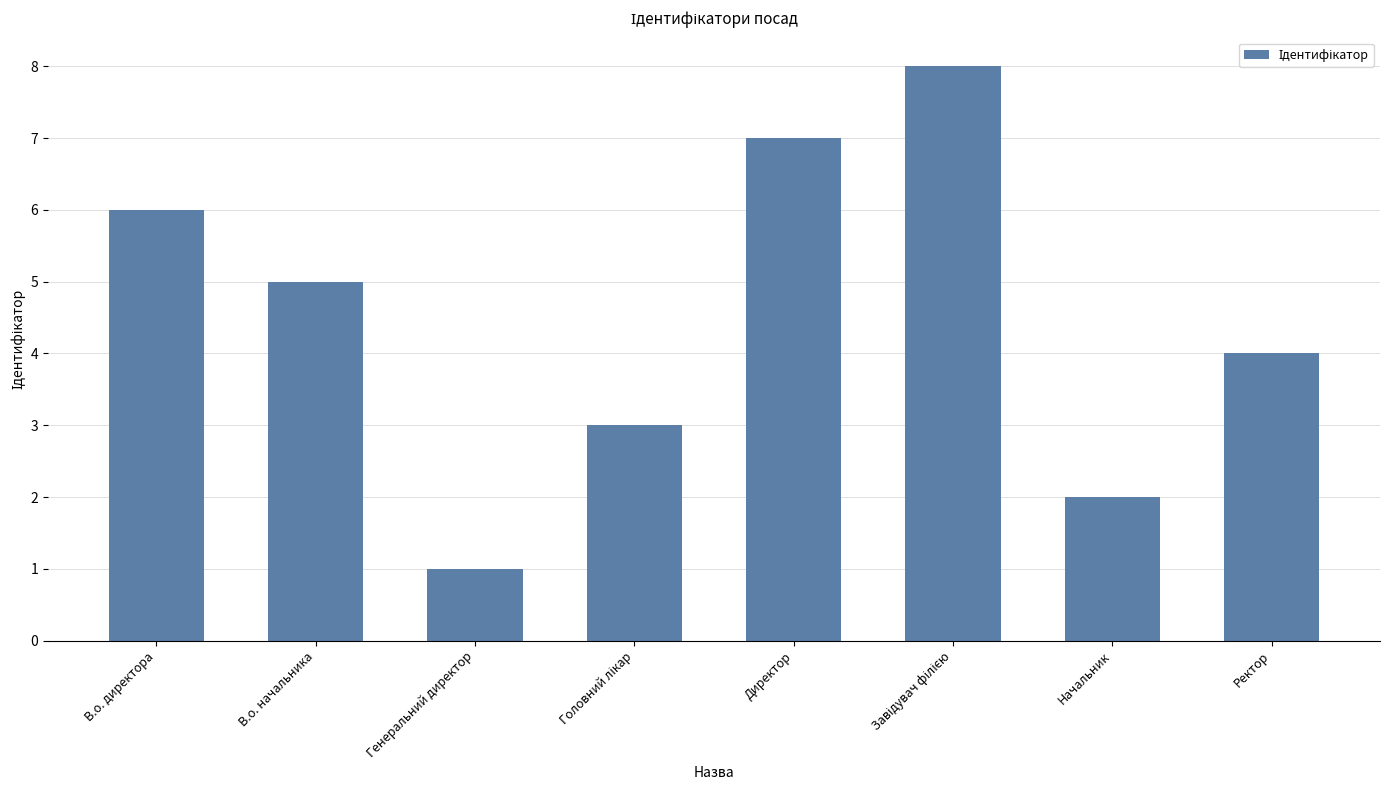

Where does the data first go above 5?

В.о. директора